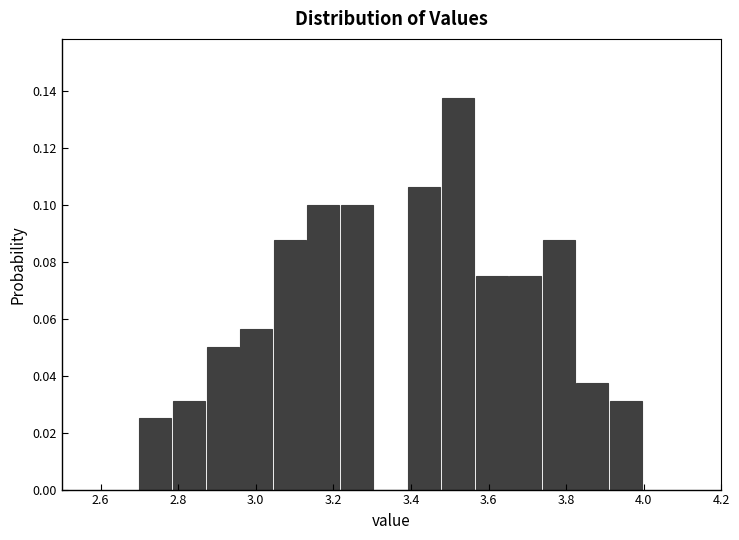

How tall is the bar that spans 3.56 to 3.66 on the x-axis? Neither the bar edges nor the heights are printed on the chart, so give them approximately, as read against the axes.

0.076